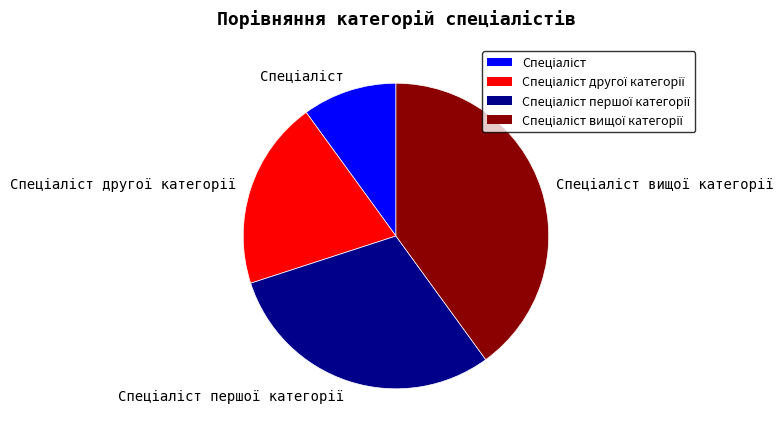

Is there a majority slice in this chart?

No